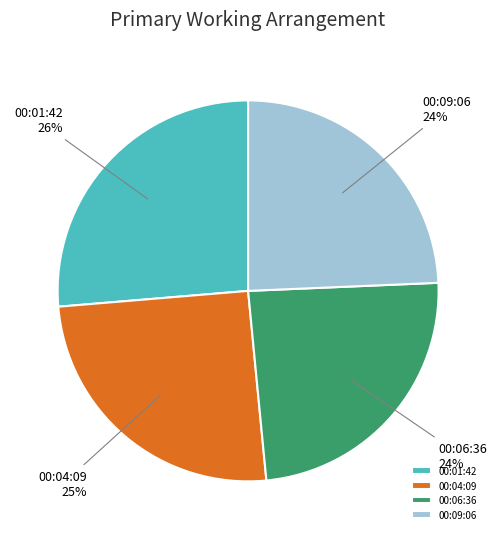

Approximately how many times larger is the value at 00:09:06 compared to 00:01:42?

0.9